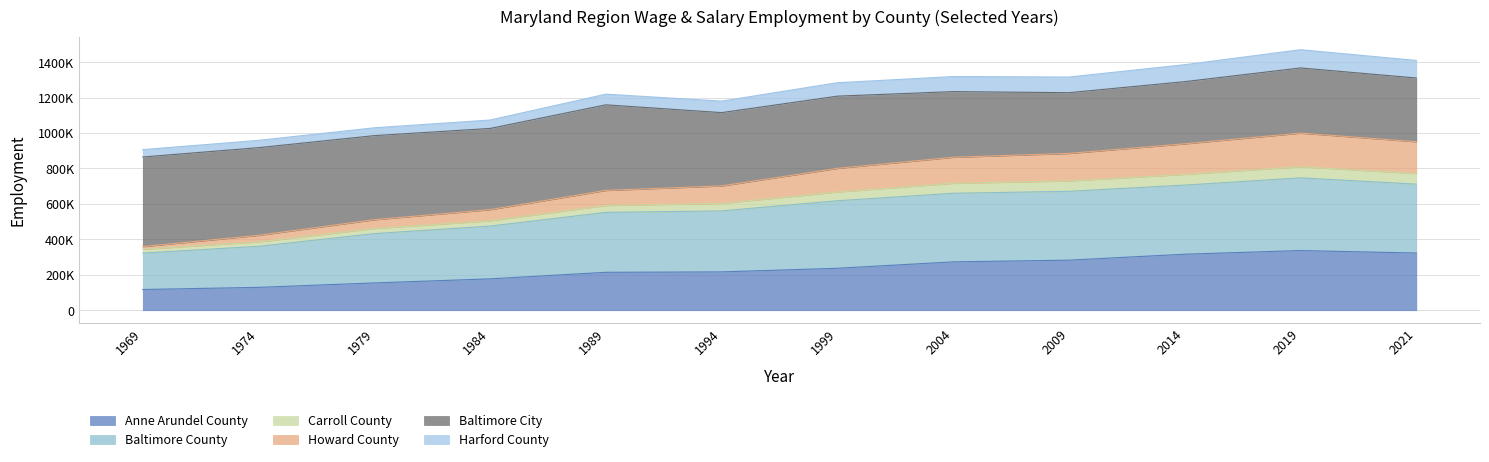

True or false: Howard County and Carroll County intersect in this chart.

False